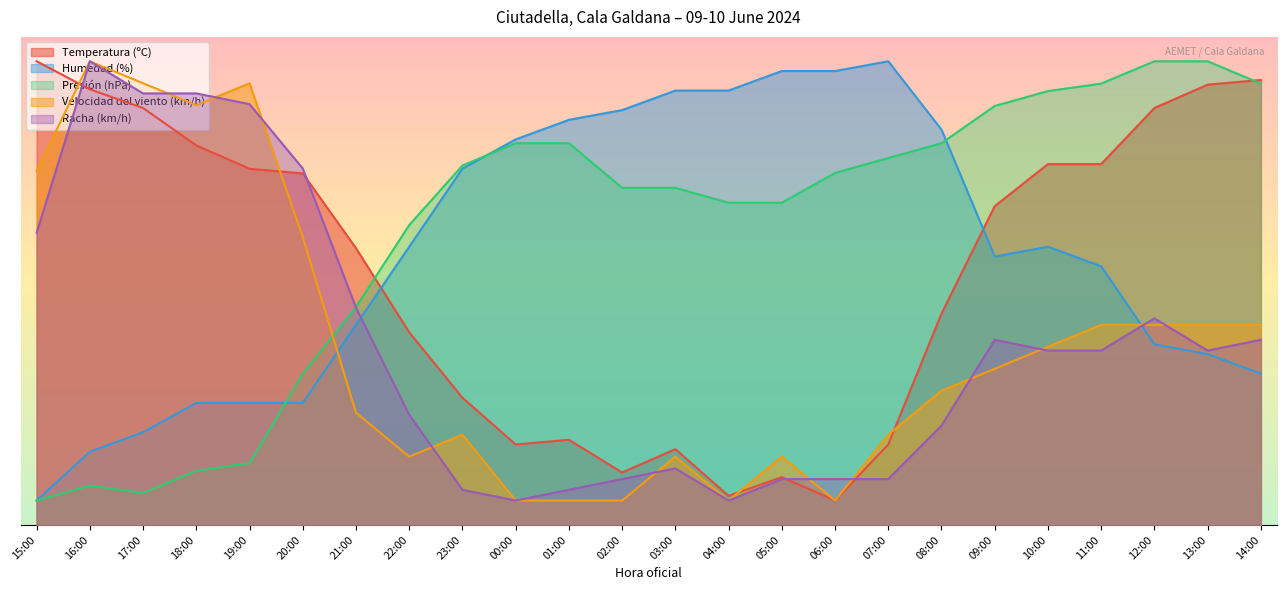

What is the label of the 22nd point from the right?

17:00